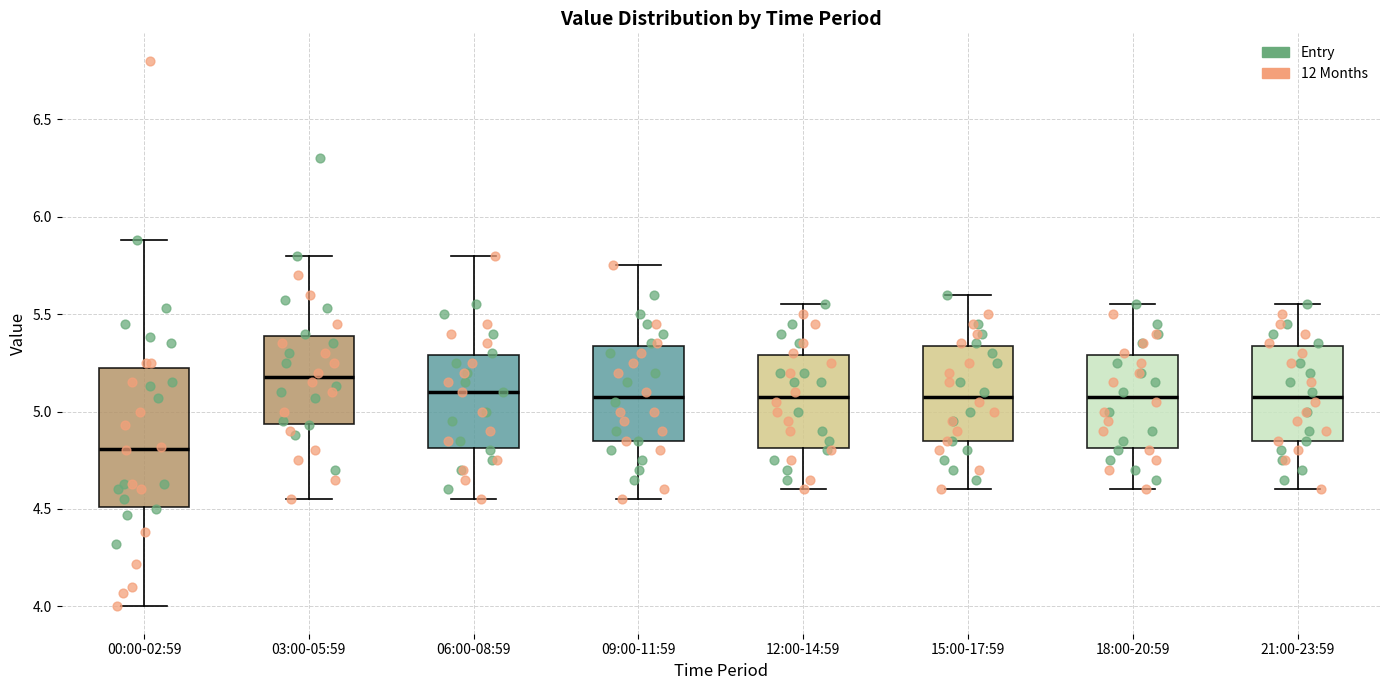

Reading left to right, read every box against the y-axis: the position of its median line, the range the box covers, and the ends of its whiskers. The values are not printed on the chart, so give them approximately, as read against the axis.

00:00-02:59: median 4.80, box 4.50 to 5.25, whiskers 4.00 to 5.90
03:00-05:59: median 5.20, box 4.95 to 5.40, whiskers 4.55 to 5.80
06:00-08:59: median 5.10, box 4.80 to 5.30, whiskers 4.55 to 5.80
09:00-11:59: median 5.10, box 4.85 to 5.35, whiskers 4.55 to 5.75
12:00-14:59: median 5.10, box 4.80 to 5.30, whiskers 4.60 to 5.55
15:00-17:59: median 5.10, box 4.85 to 5.35, whiskers 4.60 to 5.60
18:00-20:59: median 5.10, box 4.80 to 5.30, whiskers 4.60 to 5.55
21:00-23:59: median 5.10, box 4.85 to 5.35, whiskers 4.60 to 5.55